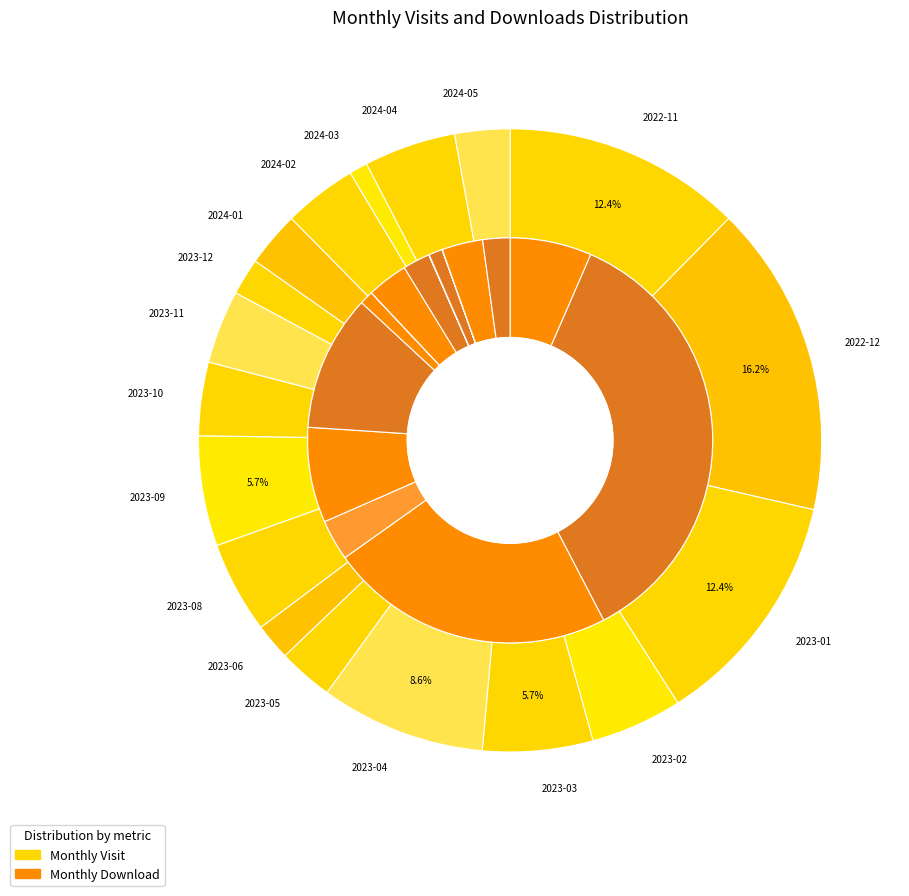

Which series has the largest range (max minus min)?

monthly_download